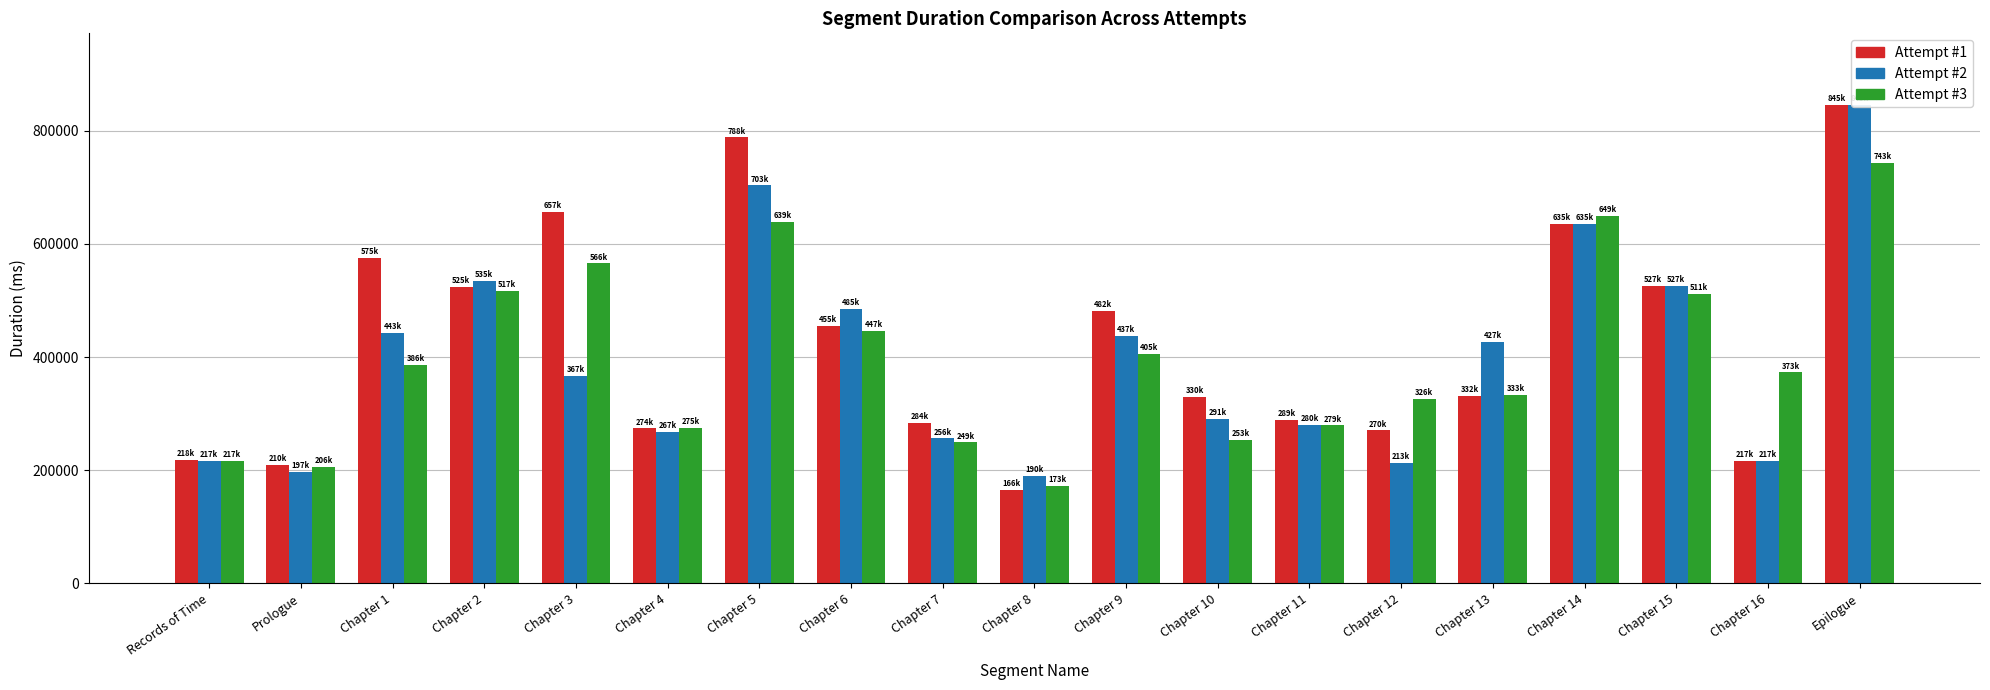

List the series in order of their peak value, highest first.

Attempt #1, Attempt #2, Attempt #3